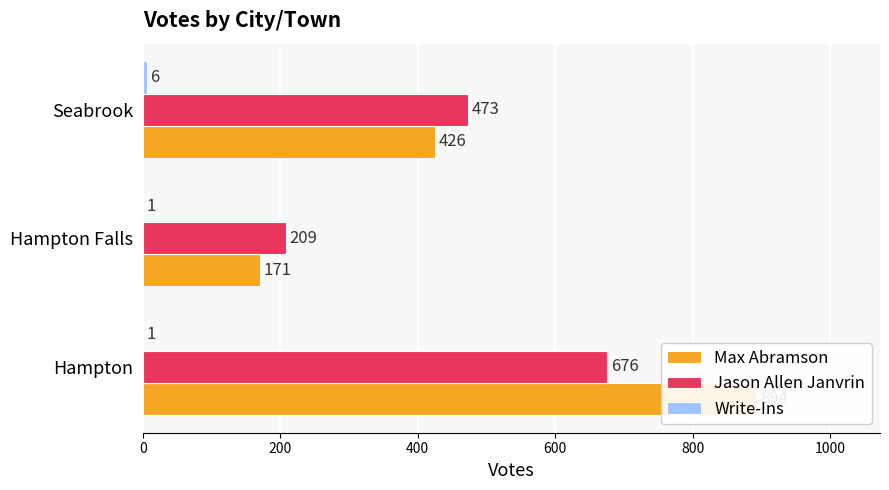

Reading left to right, what are all the values shown in this chart?

Max Abramson: 894	171	426
Jason Allen Janvrin: 676	209	473
Write-Ins: 1	1	6